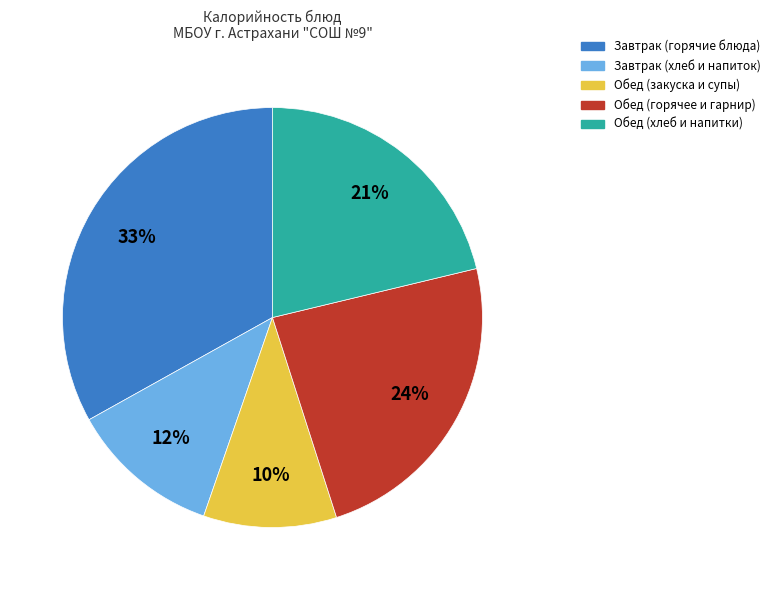

To the nearest percent, what is the difference between the largest and smallest slice percentages?

23%